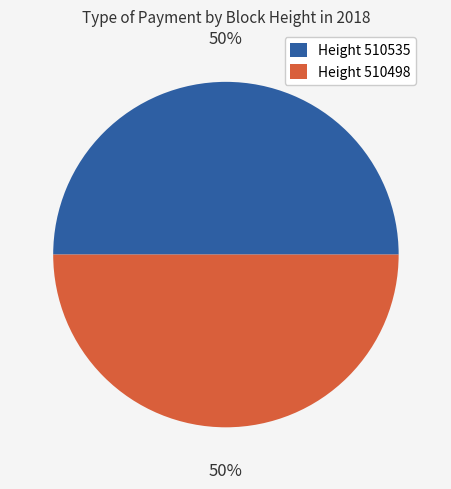

To the nearest percent, what is the average slice percentage?

50%